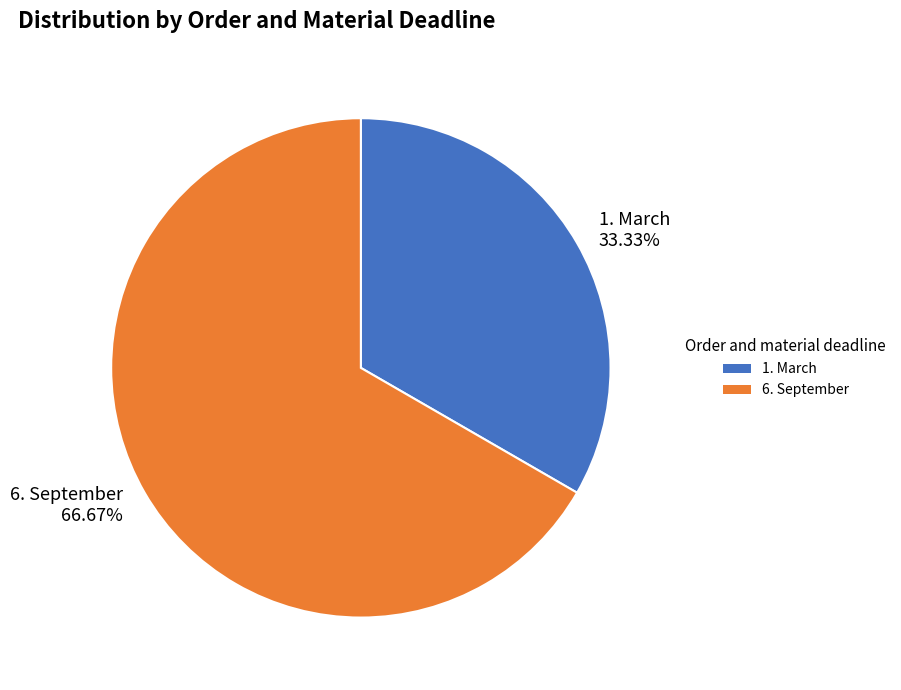

The 6. September slice represents 67% of the pie. True or false?

True